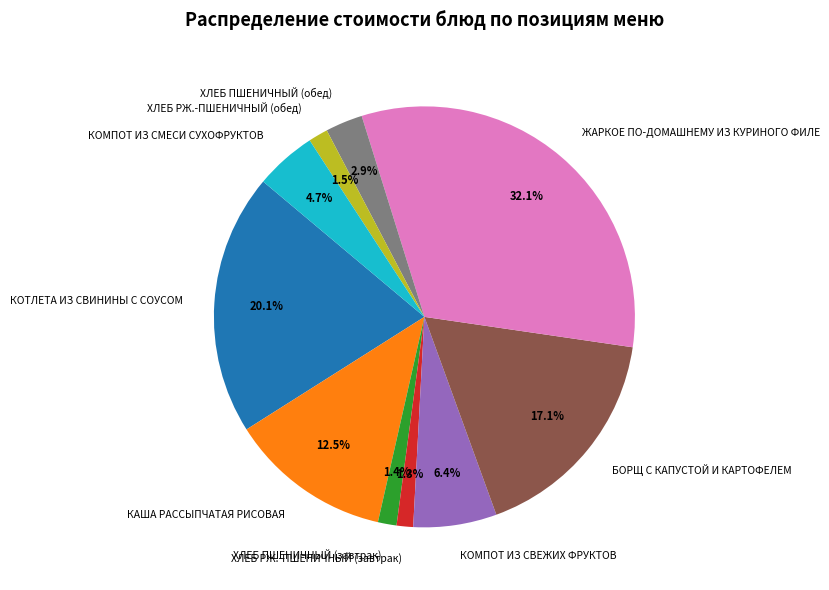

True or false: ХЛЕБ РЖ.-ПШЕНИЧНЫЙ (завтрак) accounts for 1% of the total.

True